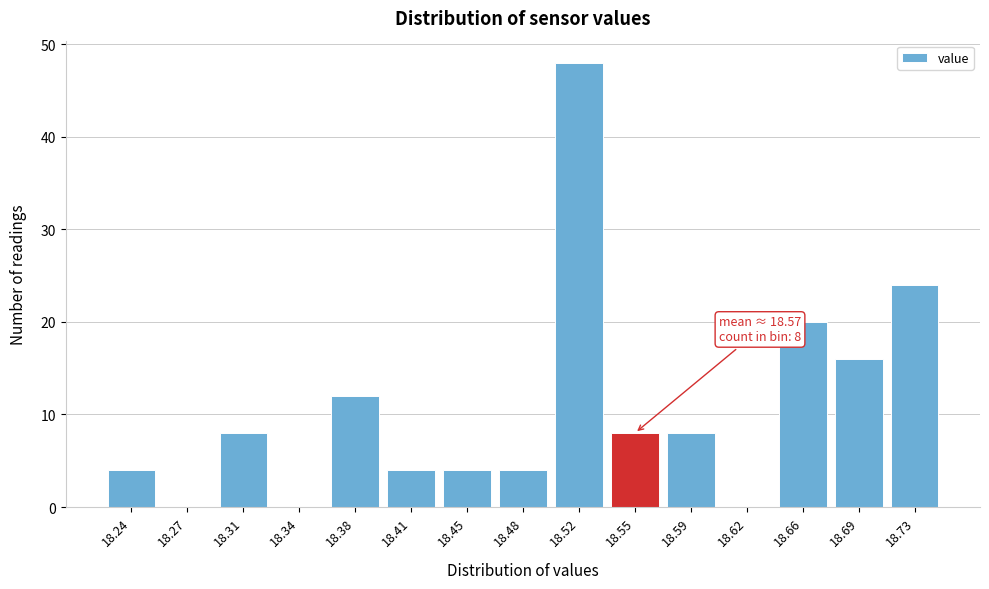

Reading left to right, transcribe all the data shown in this chart.

18.24=4	18.27=0	18.31=8	18.34=0	18.38=12	18.41=4	18.45=4	18.48=4	18.52=48	18.55=8	18.59=8	18.62=0	18.66=20	18.69=16	18.73=24